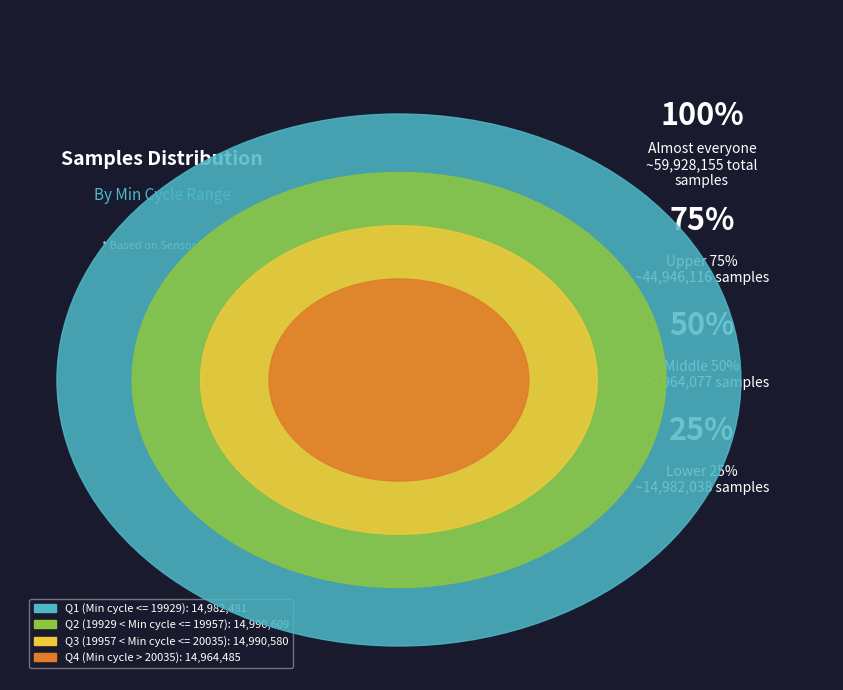

Do 28 and 28 together represent more than half of the pie?

No